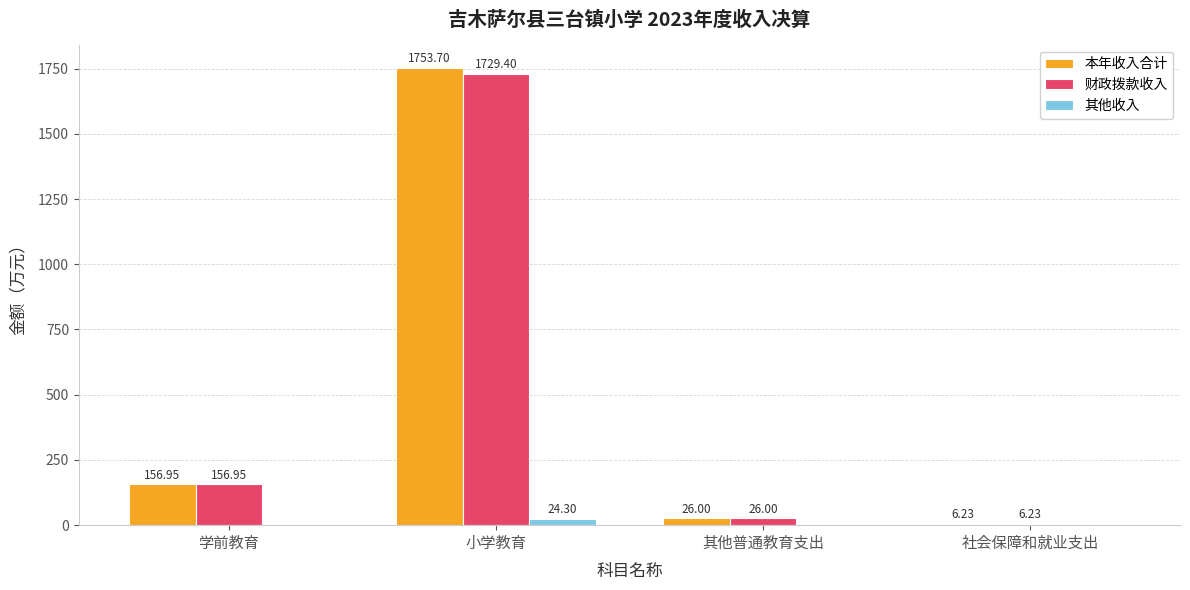

Which series has the largest range (max minus min)?

本年收入合计